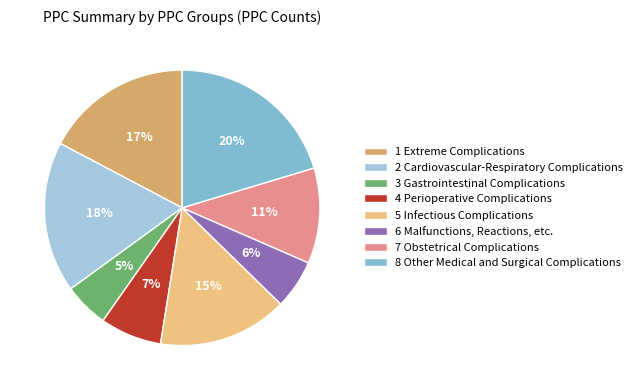

Is the sum of 1 Extreme Complications and 3 Gastrointestinal Complications greater than half?

No